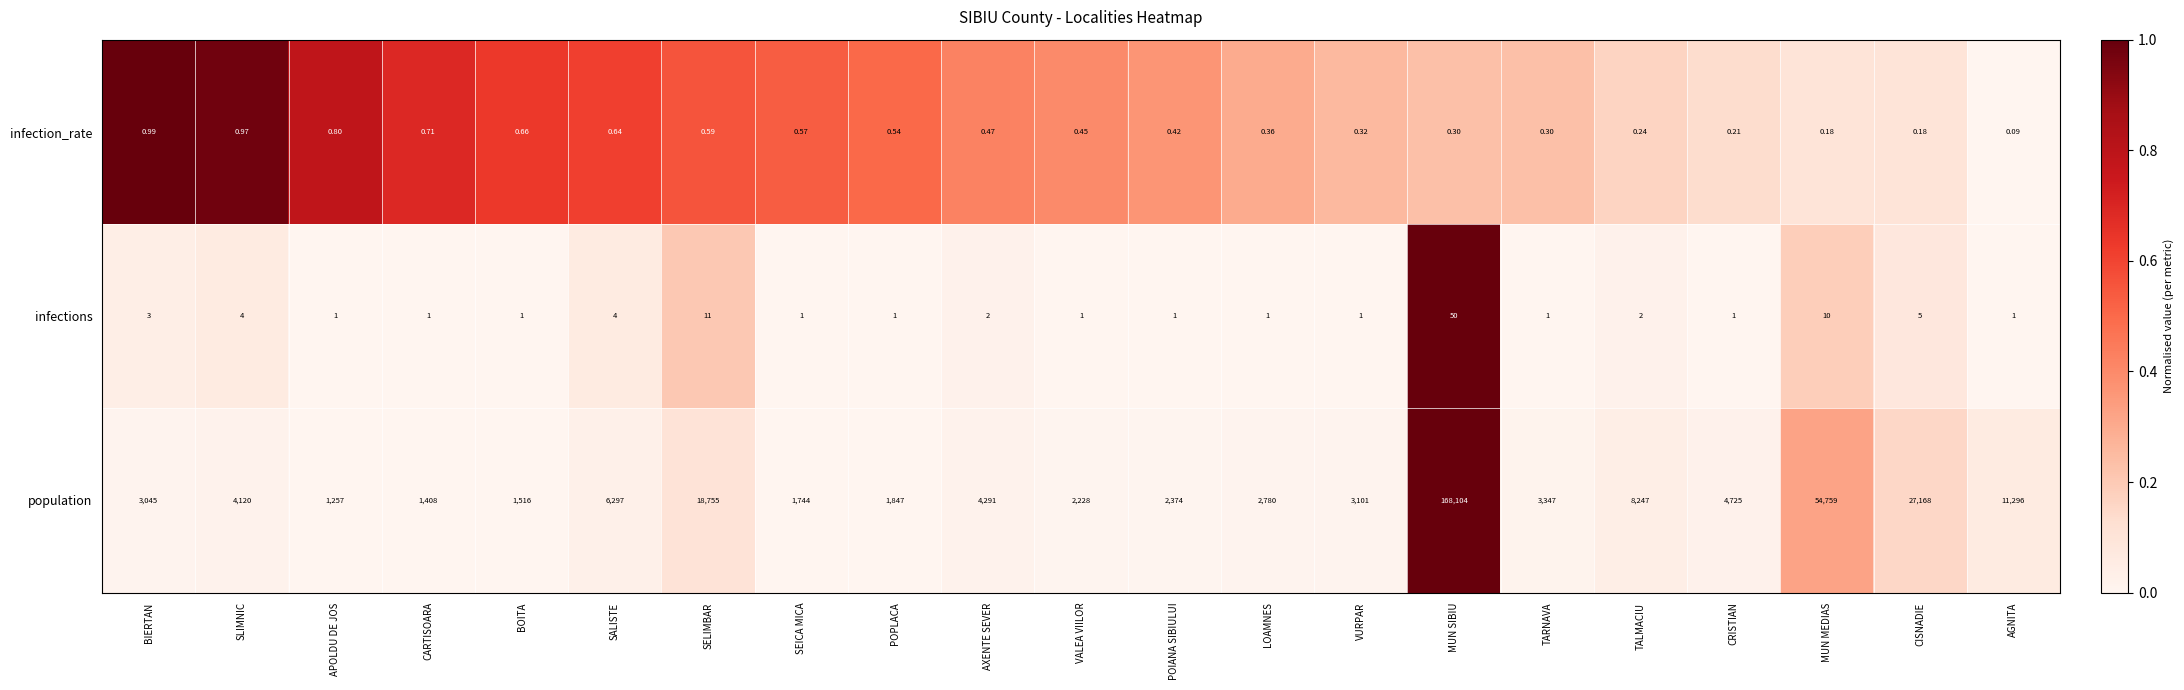

Where is infection_rate nearest to the value 0?

AGNITA